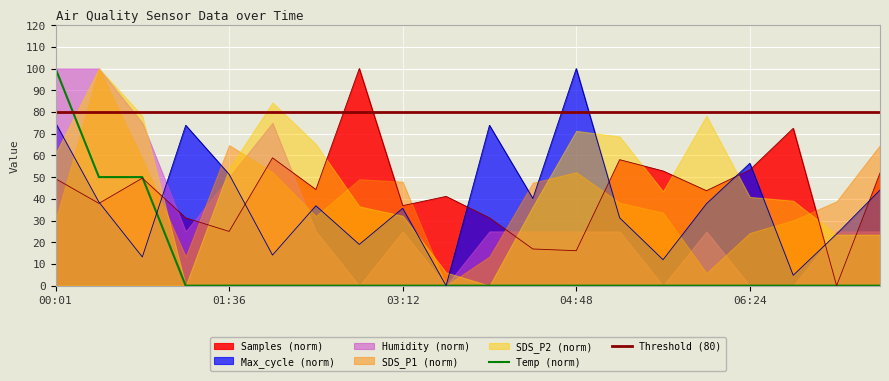

Which category has the highest value in the Max_cycle (norm) series?

04:48